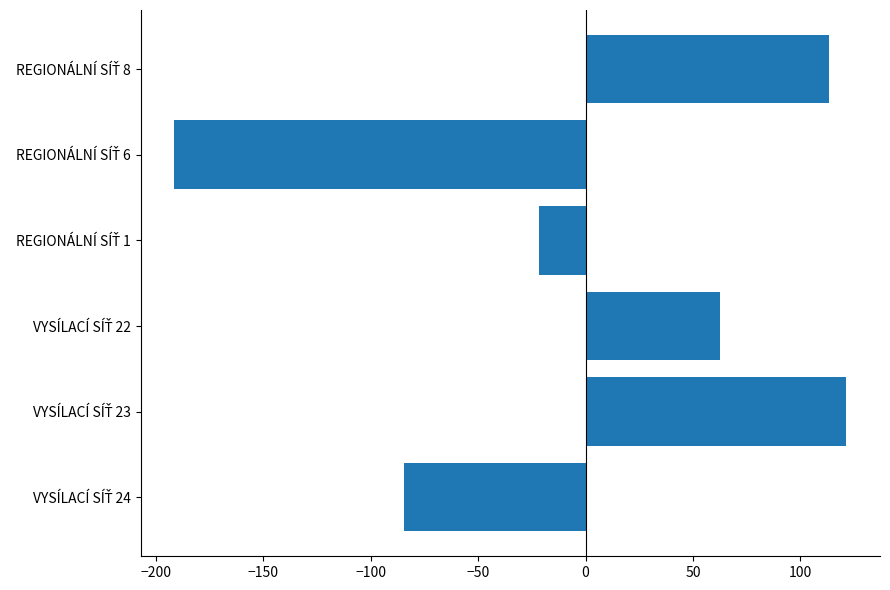

Are the bars grouped side by side (vs. stacked)?

No